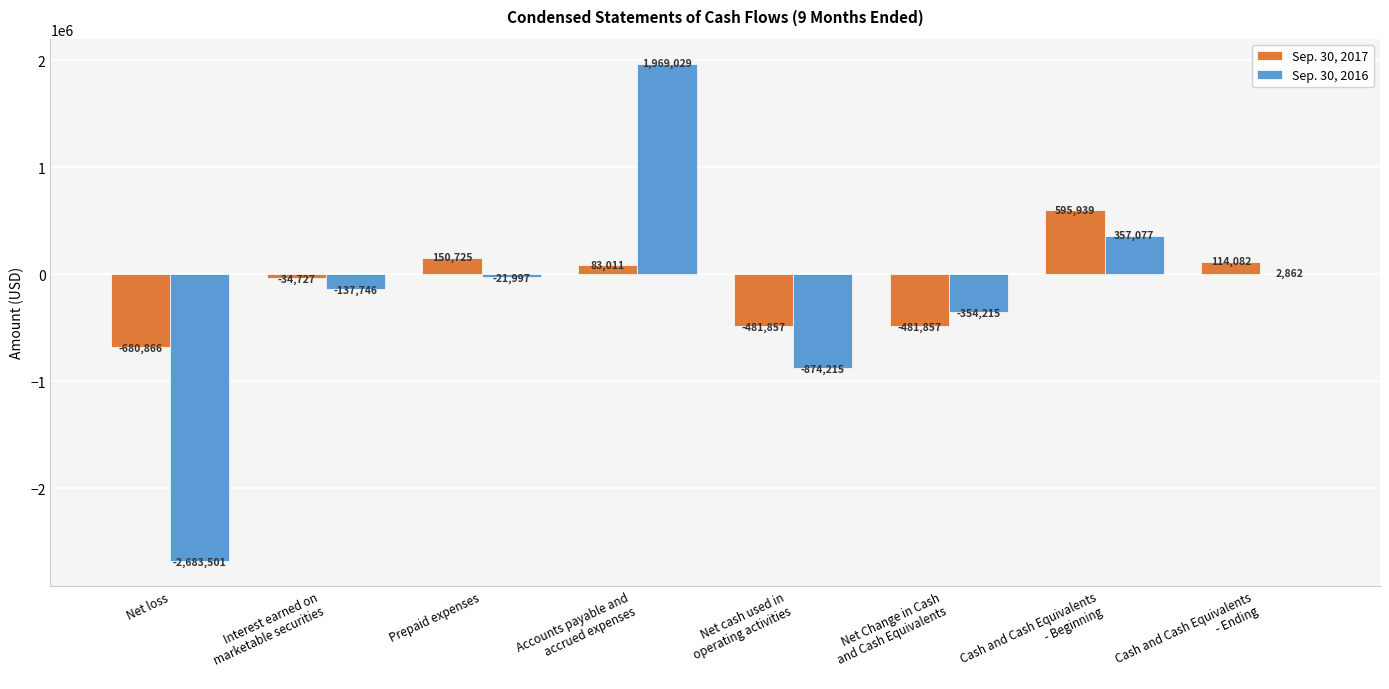

How many groups of bars are there?

8